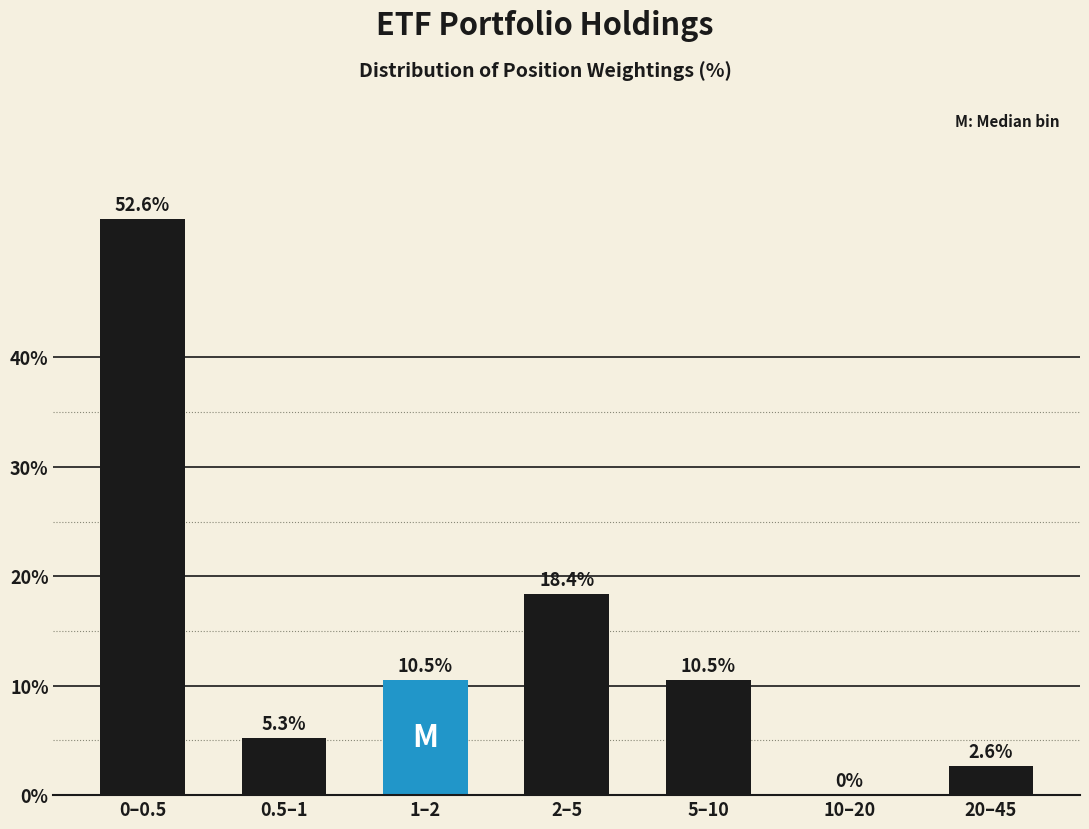

Reading left to right, list all the values displayed in this chart.

0–0.5=52.6	0.5–1=5.3	1–2=10.5	2–5=18.4	5–10=10.5	10–20=0.0	20–45=2.6